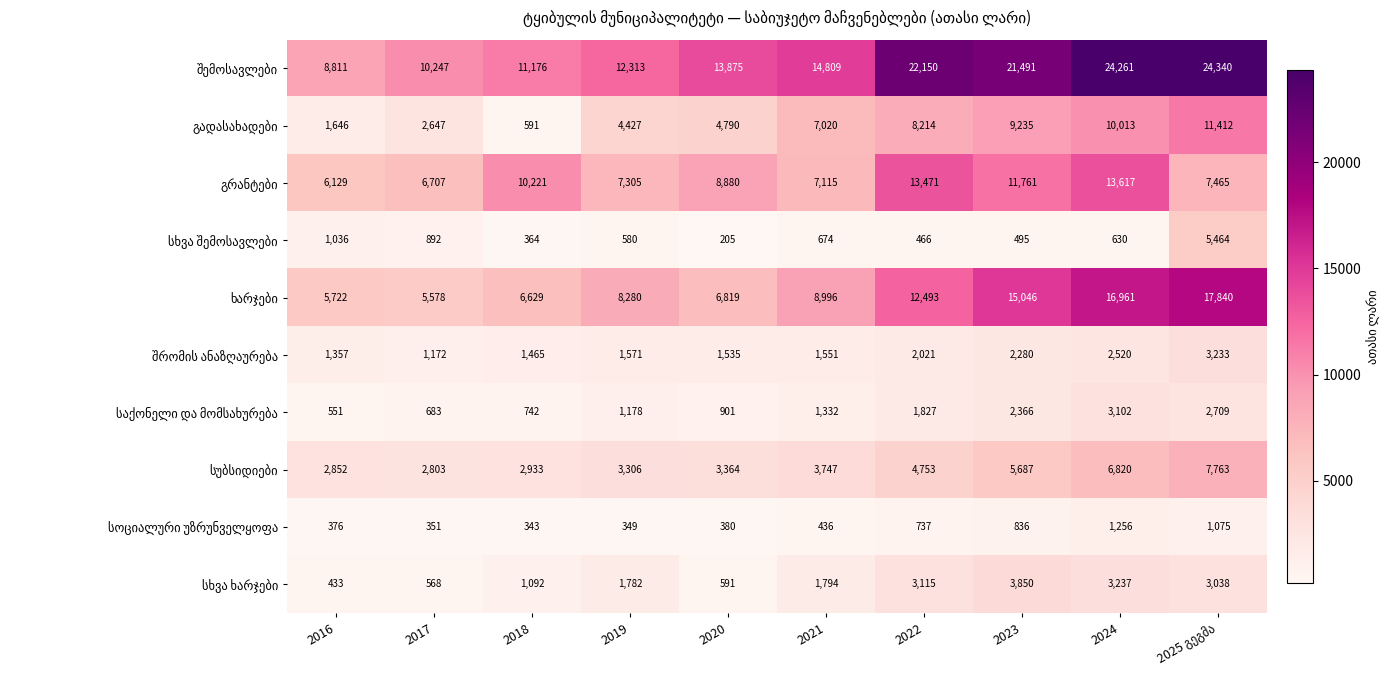

How many series are shown in this chart?

10